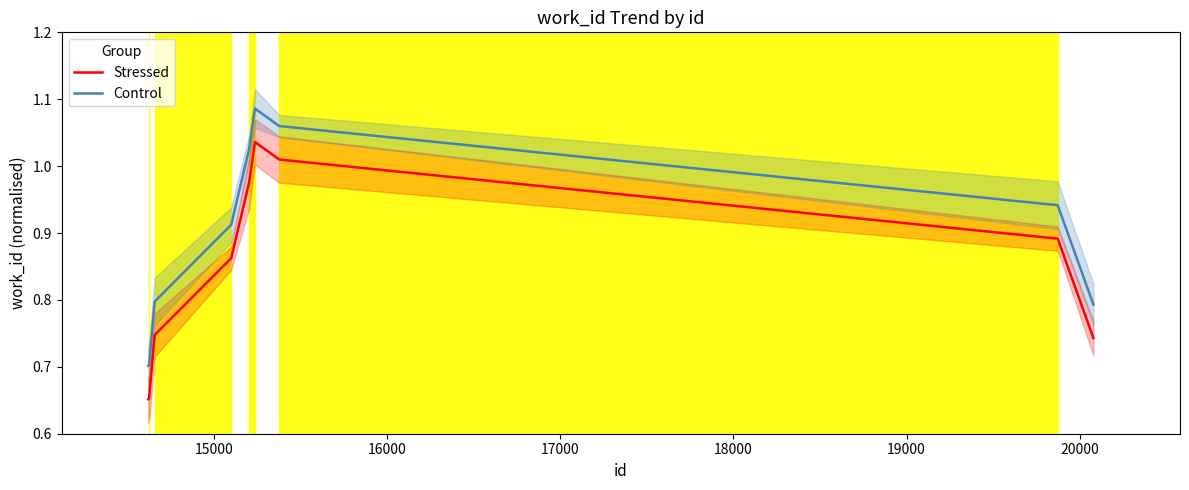

In Control, how many points are higher than both neighbors (excluding endpoints)?

1